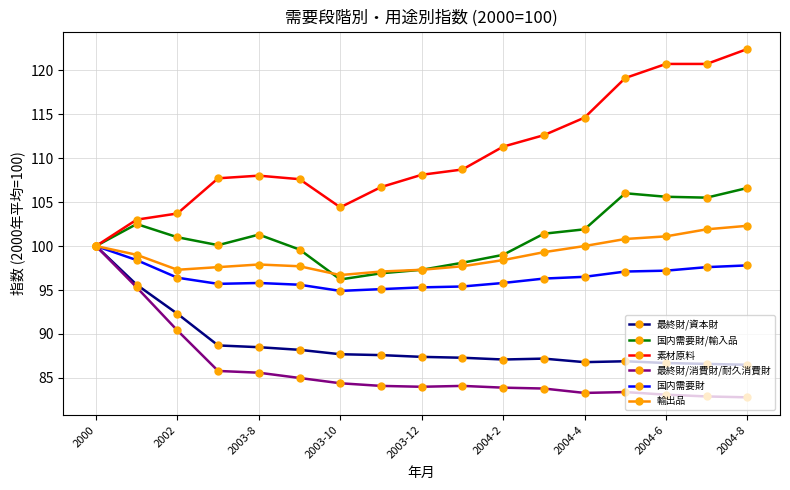

What is the maximum value shown in the chart?

122.4